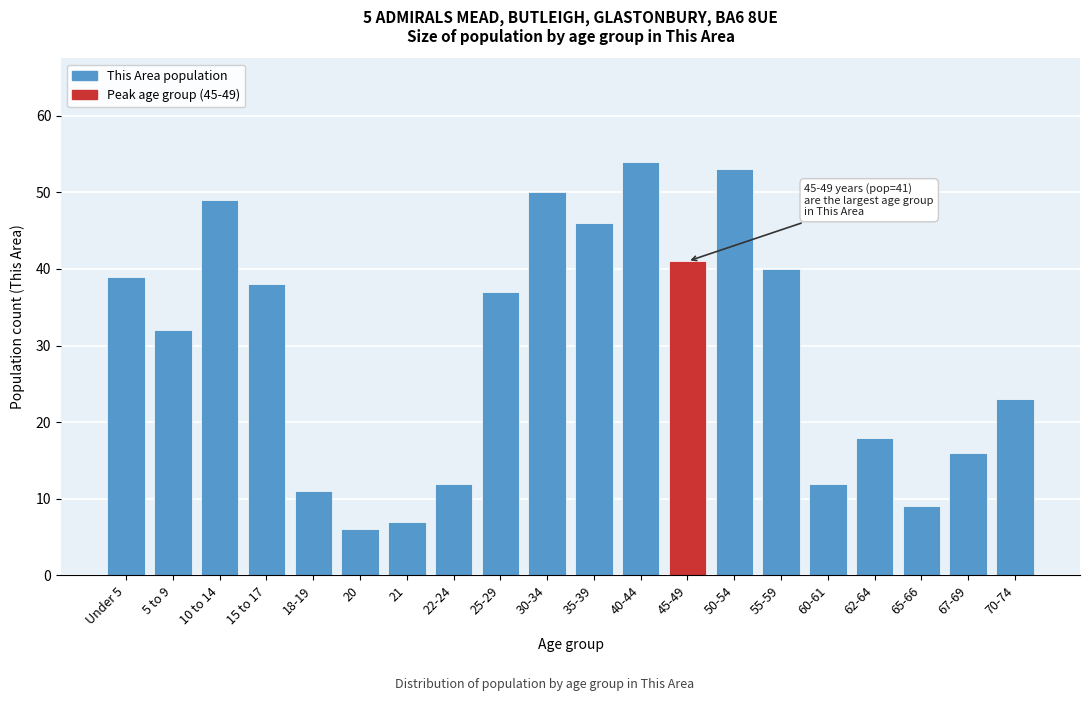

Reading left to right, list all the values displayed in this chart.

39	32	49	38	11	6	7	12	37	50	46	54	41	53	40	12	18	9	16	23